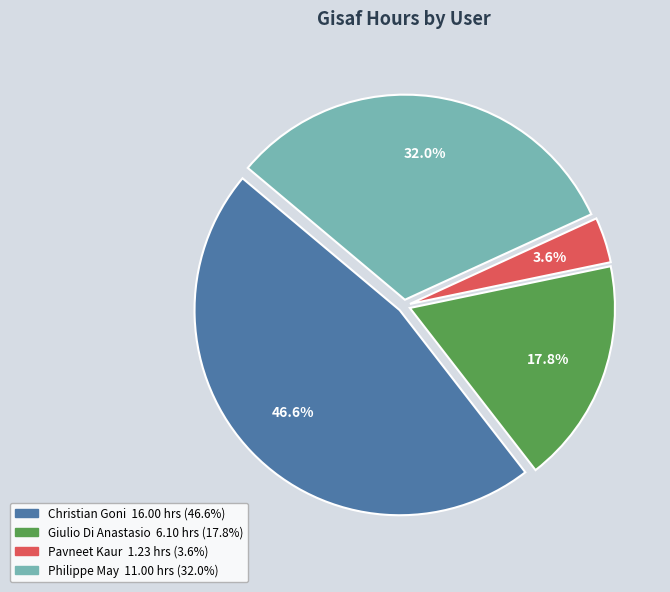

Is there any slice that represents more than half of the pie?

No